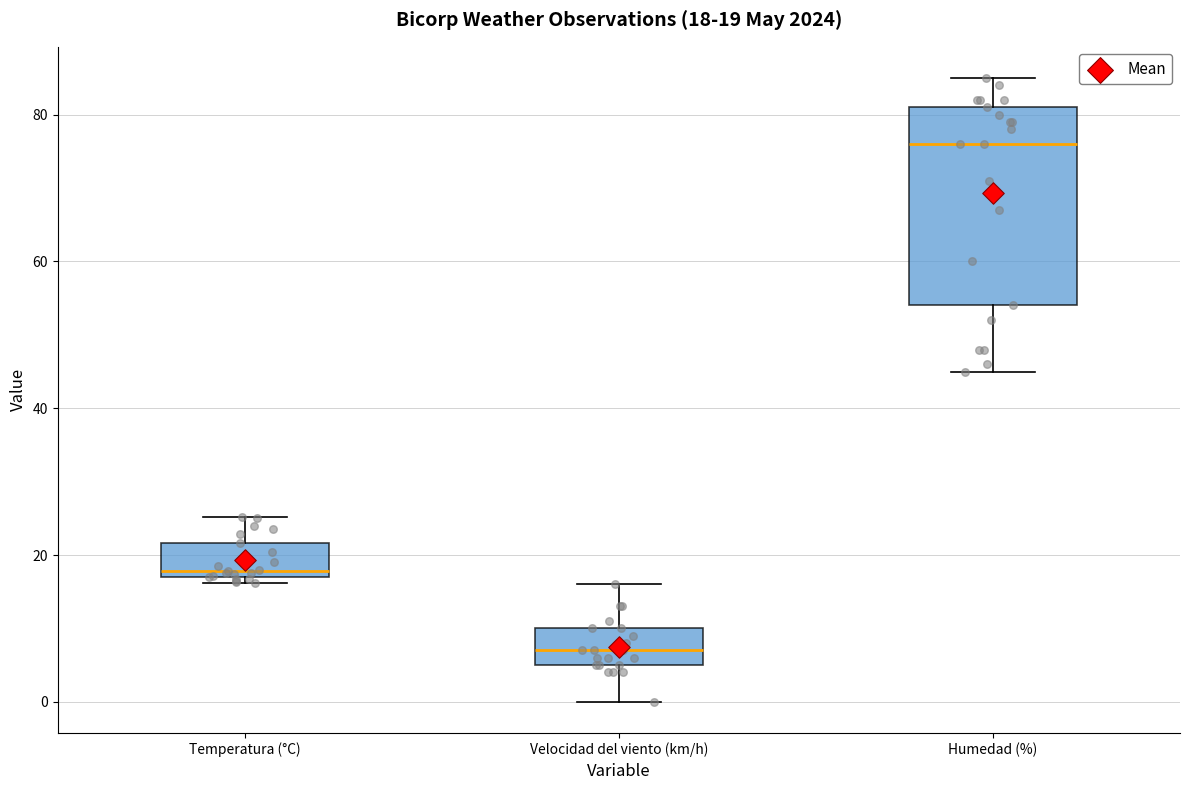

Which box's median line is the highest?

Humedad (%)